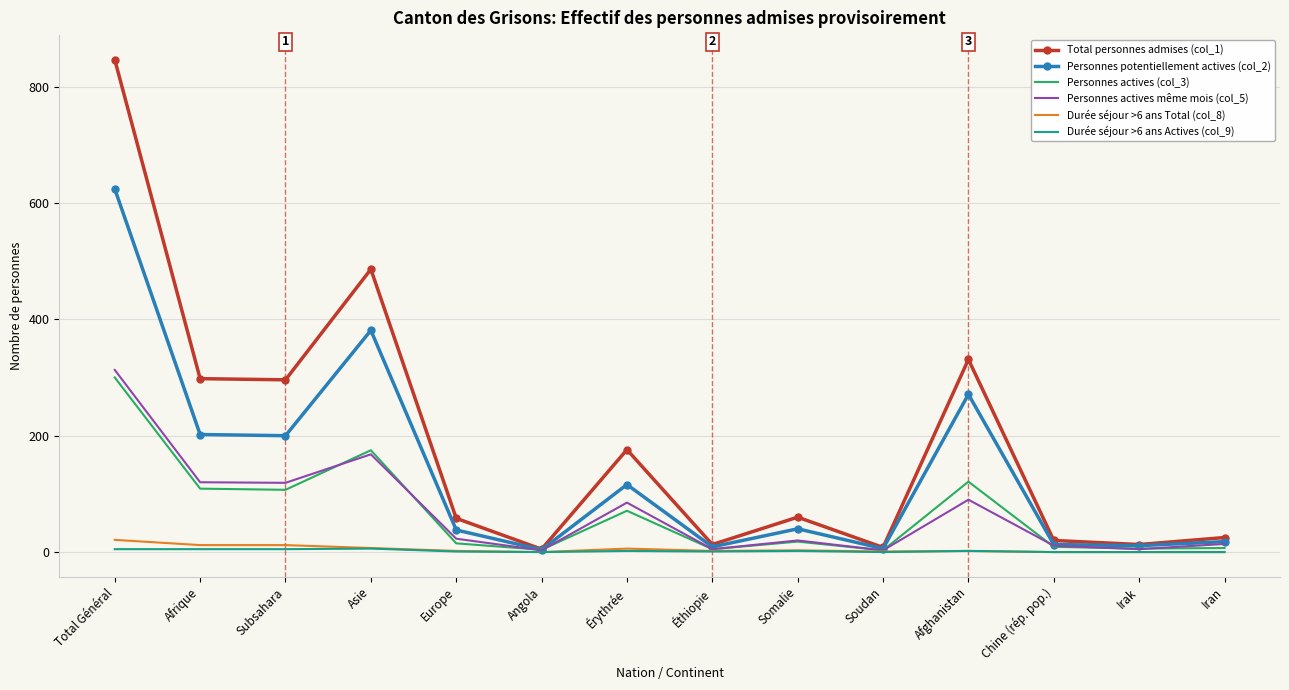

At how many categories does at least one series exceed 593?

1